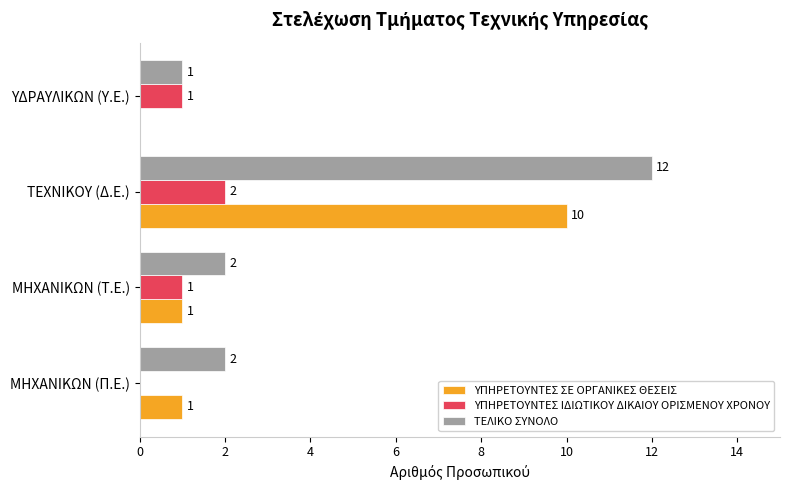

Is it true that ΥΠΗΡΕΤΟΥΝΤΕΣ ΙΔΙΩΤΙΚΟΥ ΔΙΚΑΙΟΥ ΟΡΙΣΜΕΝΟΥ ΧΡΟΝΟΥ equals 3 at ΤΕΧΝΙΚΟΥ (Δ.Ε.)?

False